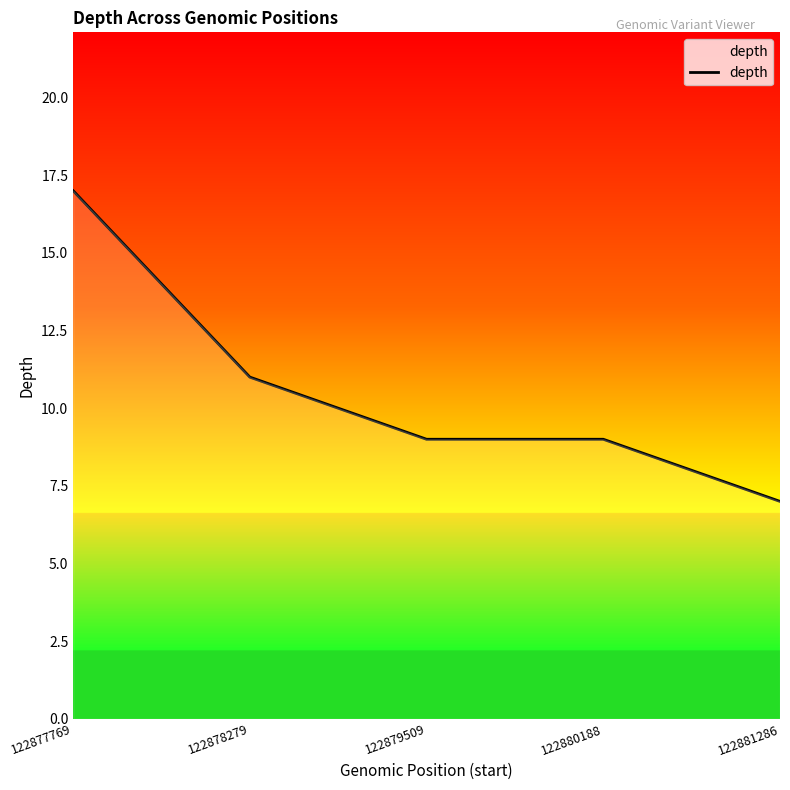

Reading left to right, list all the values displayed in this chart.

17	11	9	9	7